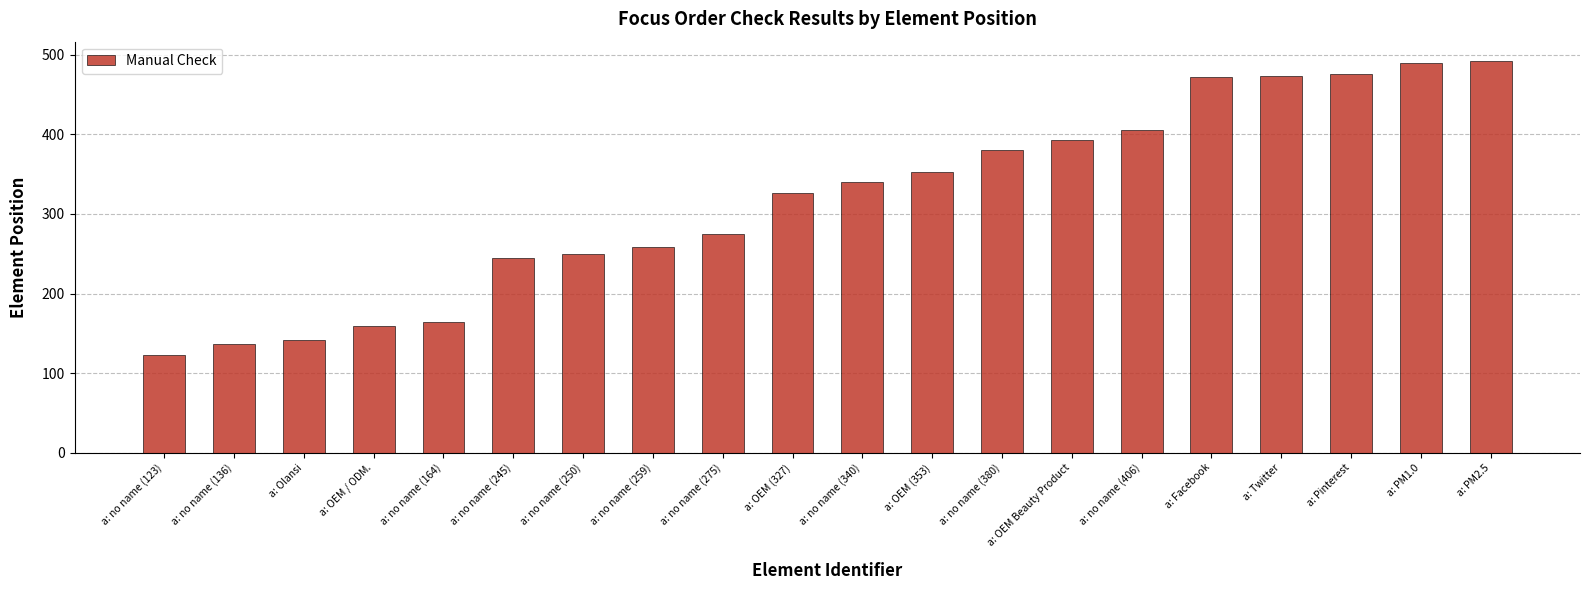

What is the greatest value displayed?

492